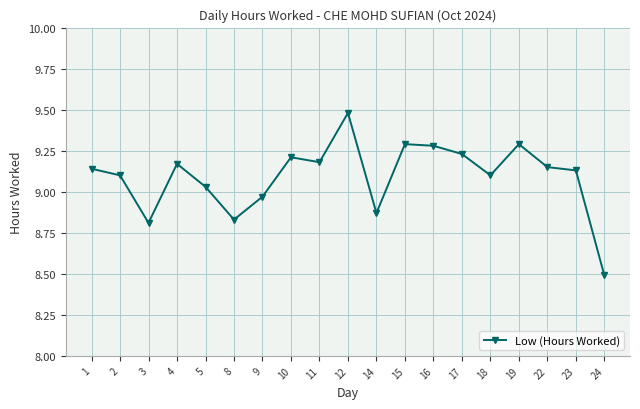

Does the chart have visible grid lines?

Yes